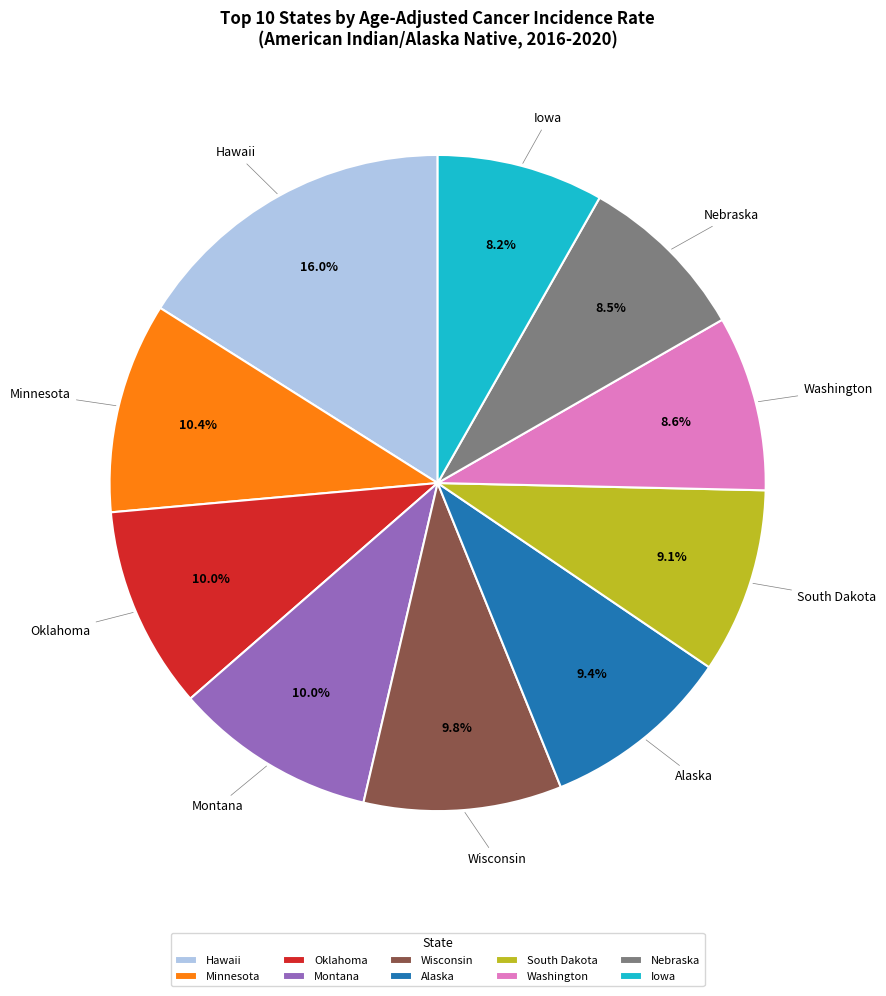

Is it true that Wisconsin is 24% of the pie?

False